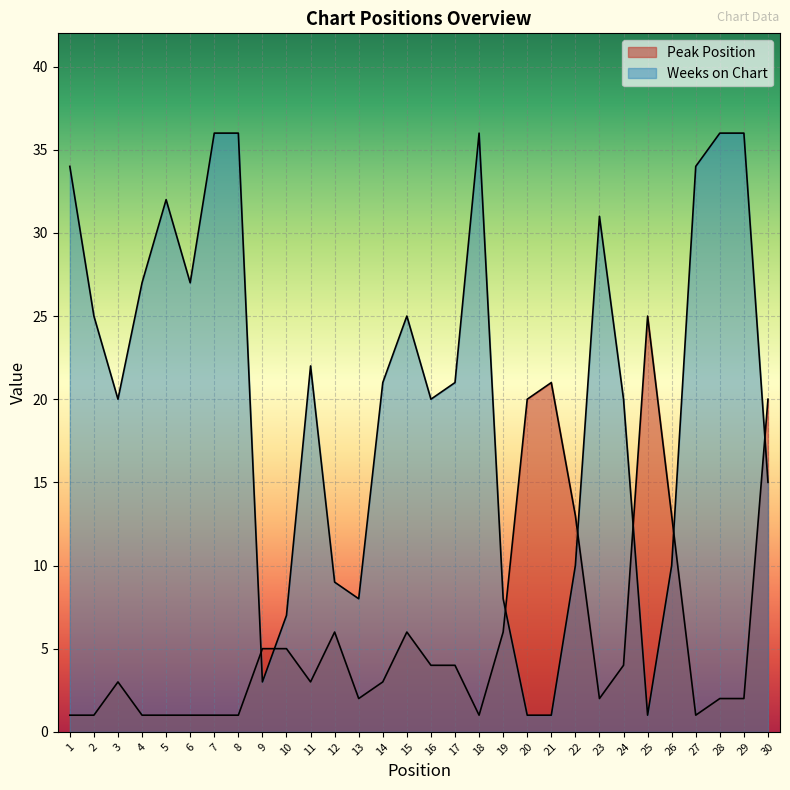

How many lines are shown in the chart?

2